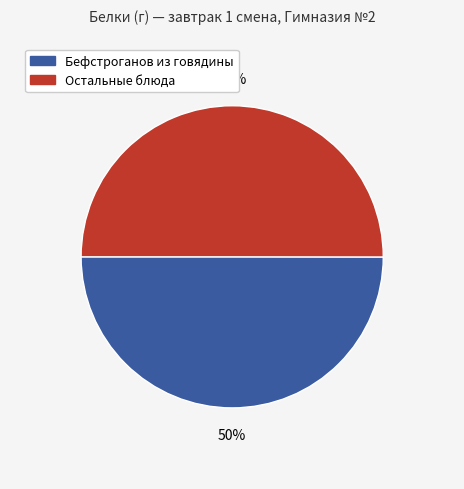

To the nearest percent, what is the average slice percentage?

50%